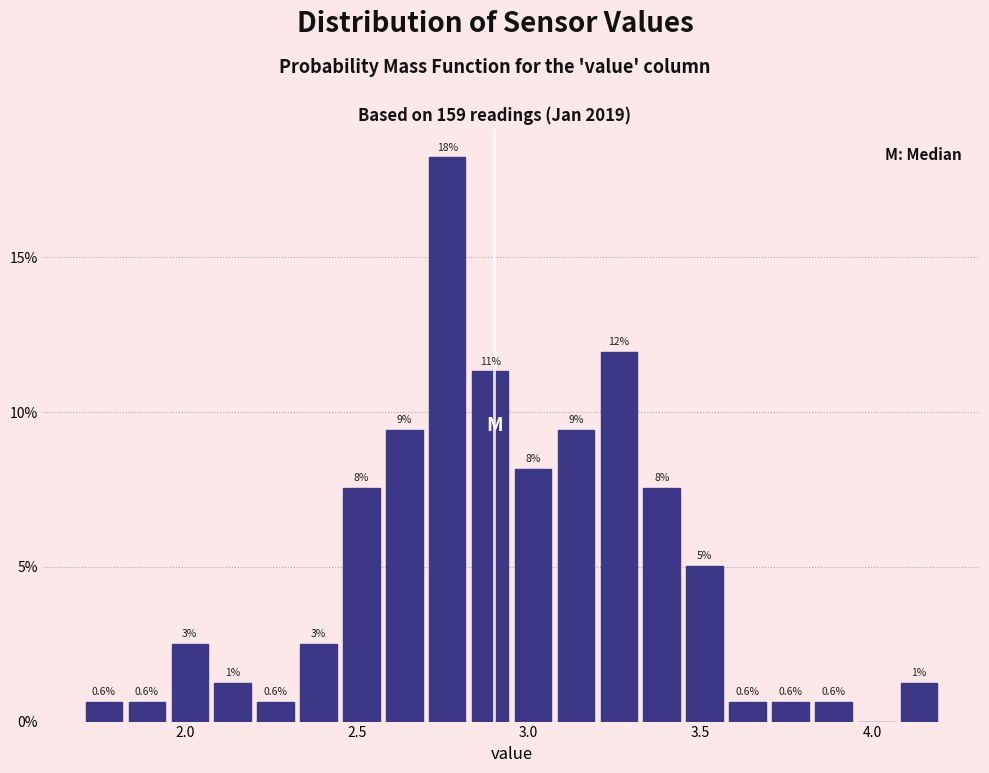

Around what value on the x-axis is the tallest bar? Give the approximate position of its centre, as read against the axis.

2.75